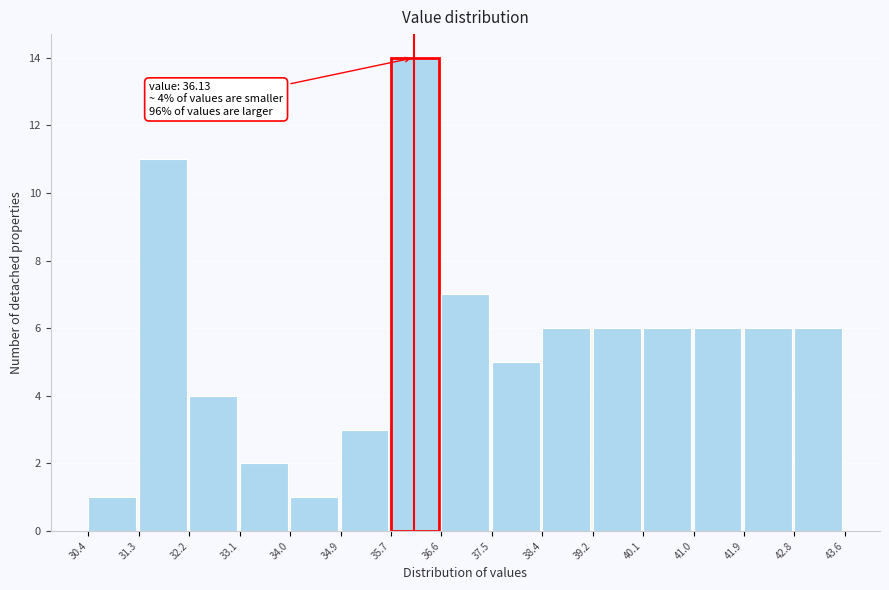

Over which range of the x-axis is the bar tallest?

35.7 to 36.6